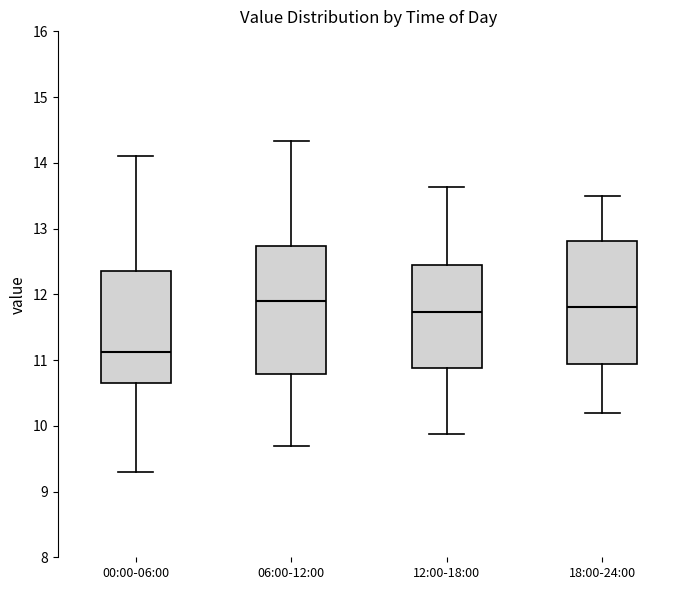

Where is the upper edge of the box for 00:00-06:00 on the y-axis? The values are not printed on the chart, so give them approximately, as read against the axis.

12.4